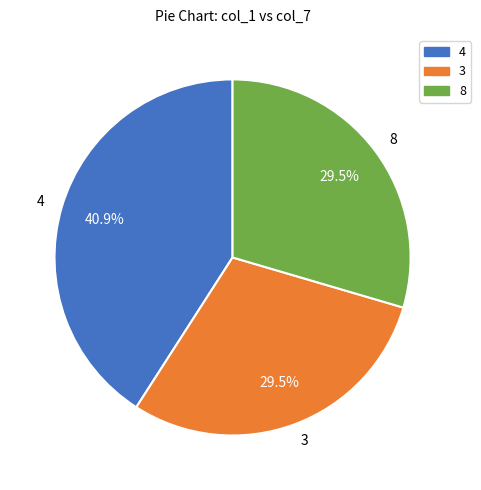

Which slice is the largest?

4